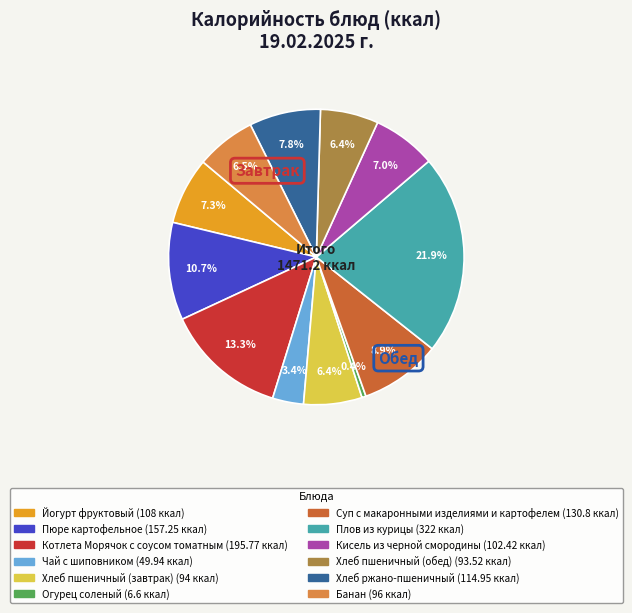

Is there a majority slice in this chart?

No